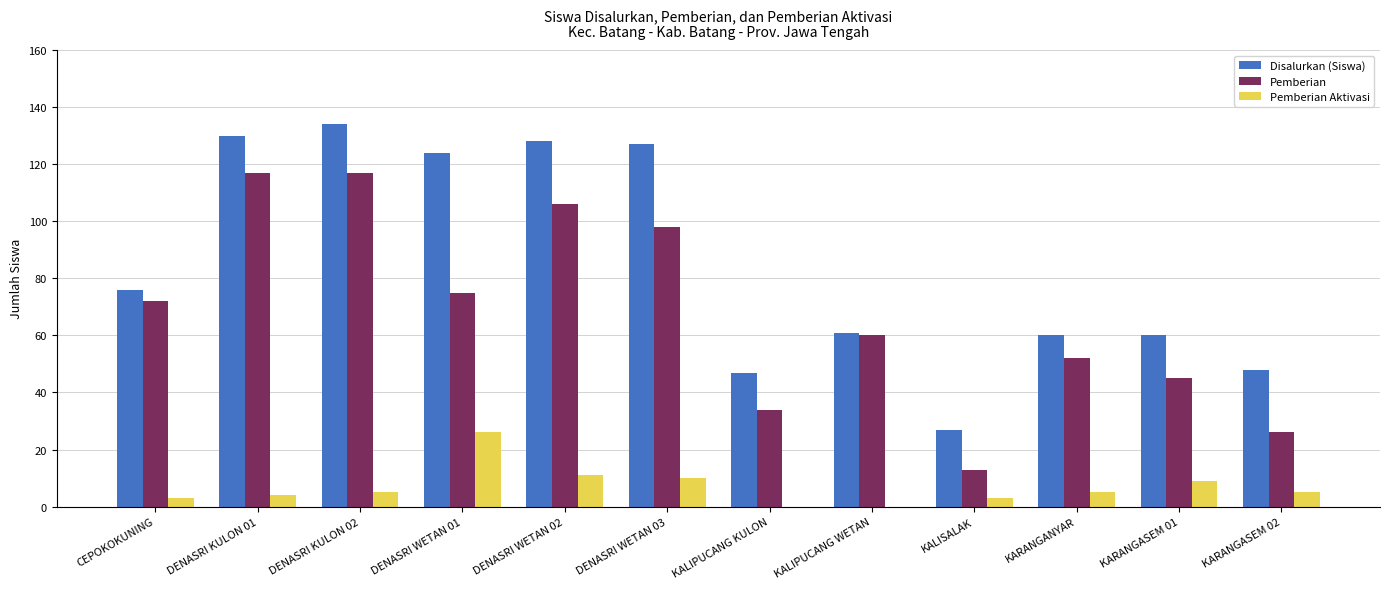

What is the average value of the Disalurkan (Siswa) series?

85